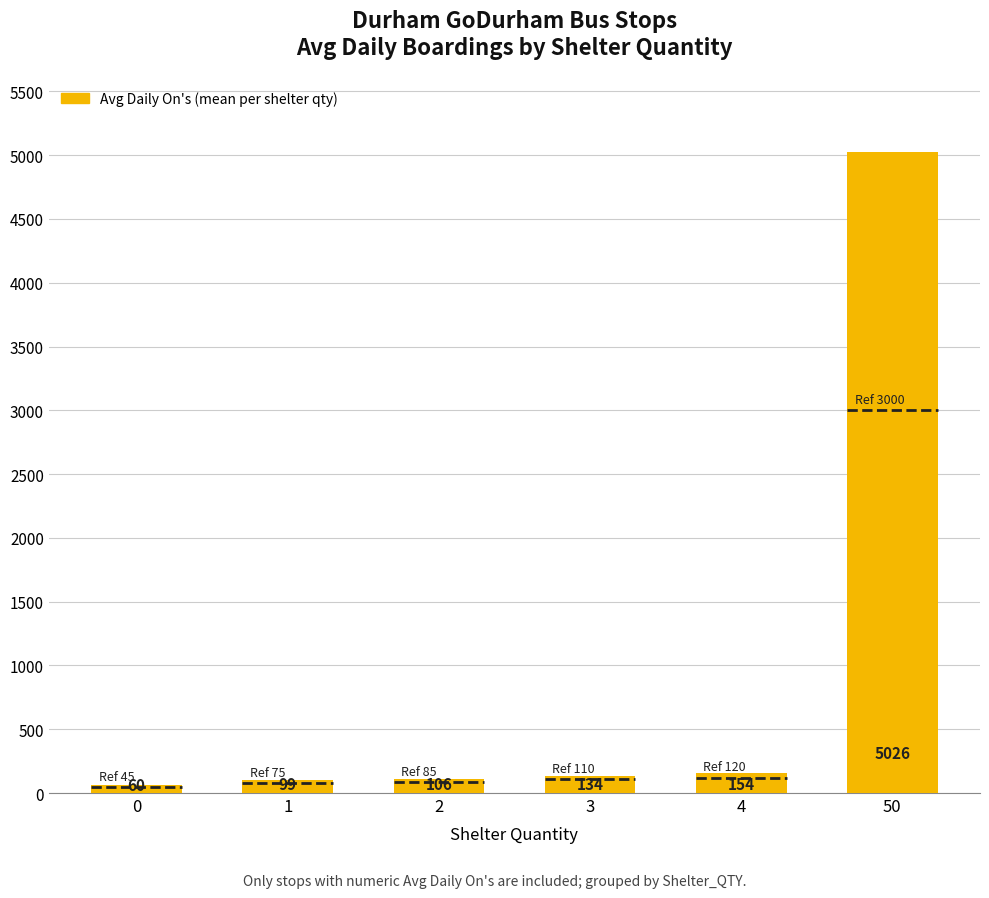

How many data points does each series have?

6